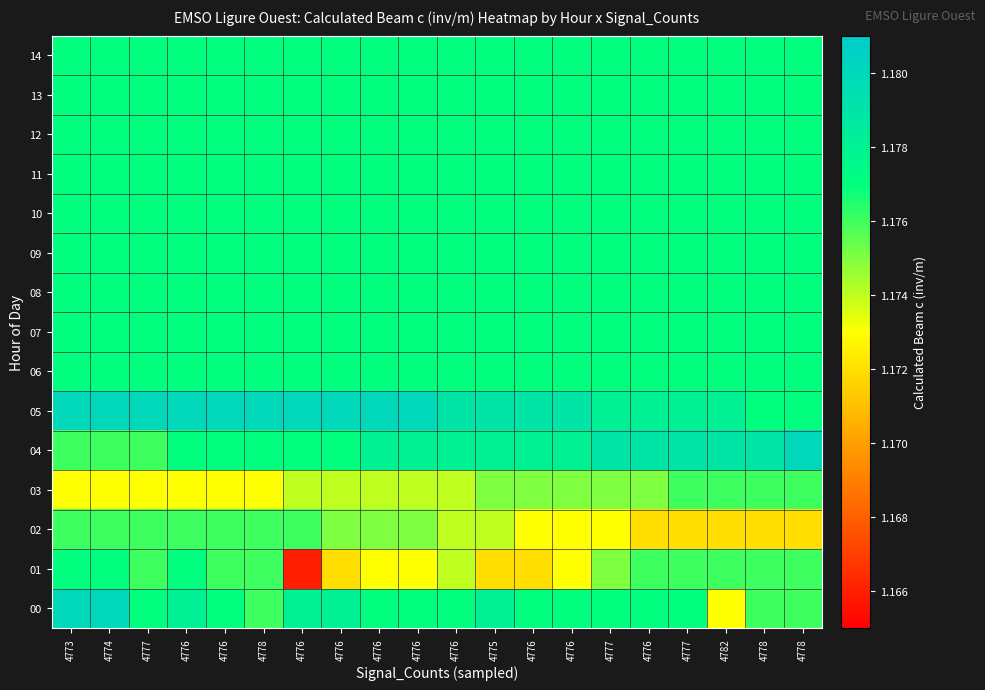

What is the greatest value displayed?

1.2